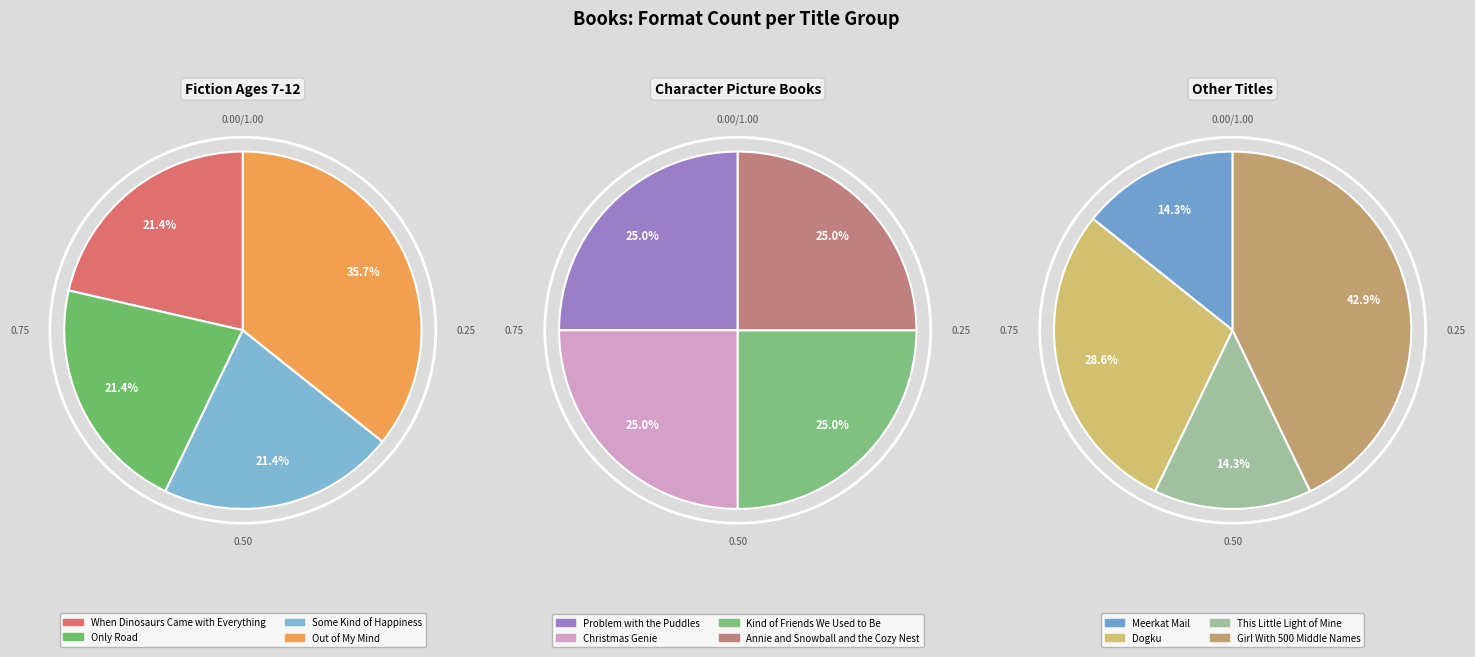

Combined, do Christmas Genie and Problem with the Puddles account for over 50%?

No